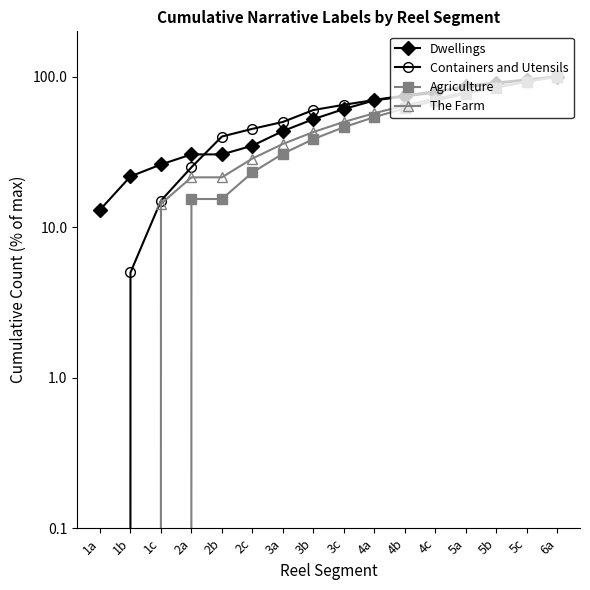

Rank the categories by Containers and Utensils value from highest to lowest.

6a, 5c, 5b, 5a, 4c, 4b, 4a, 3c, 3b, 3a, 2c, 2b, 2a, 1c, 1b, 1a